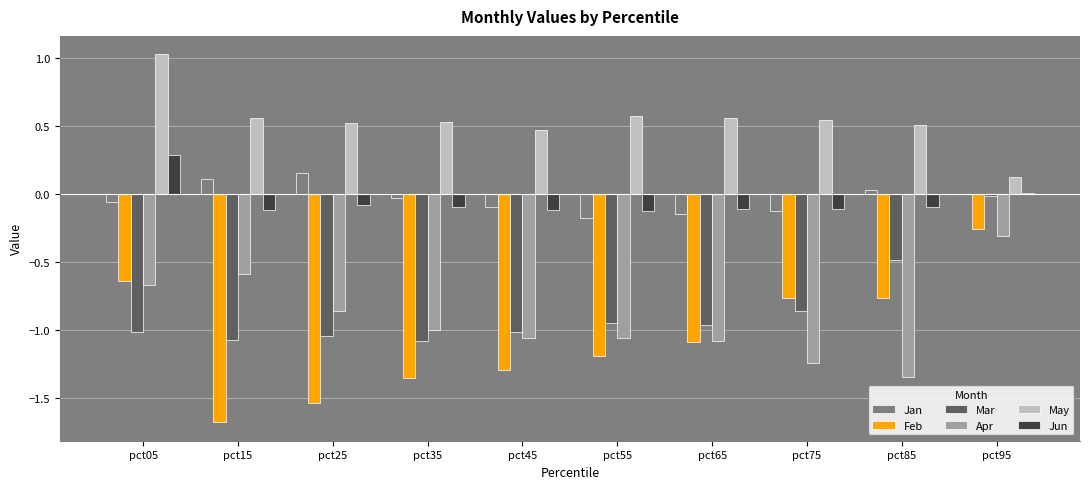

How many data points does each series have?

10